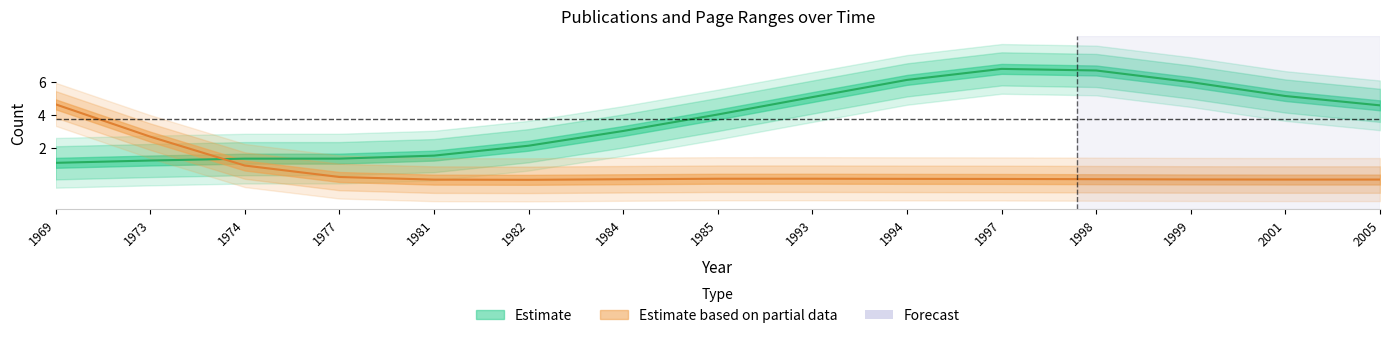

At which label does the data first exceed 4?

1985